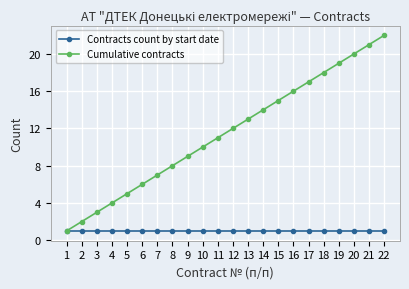

True or false: Cumulative contracts has more than 1 interior local peaks.

False